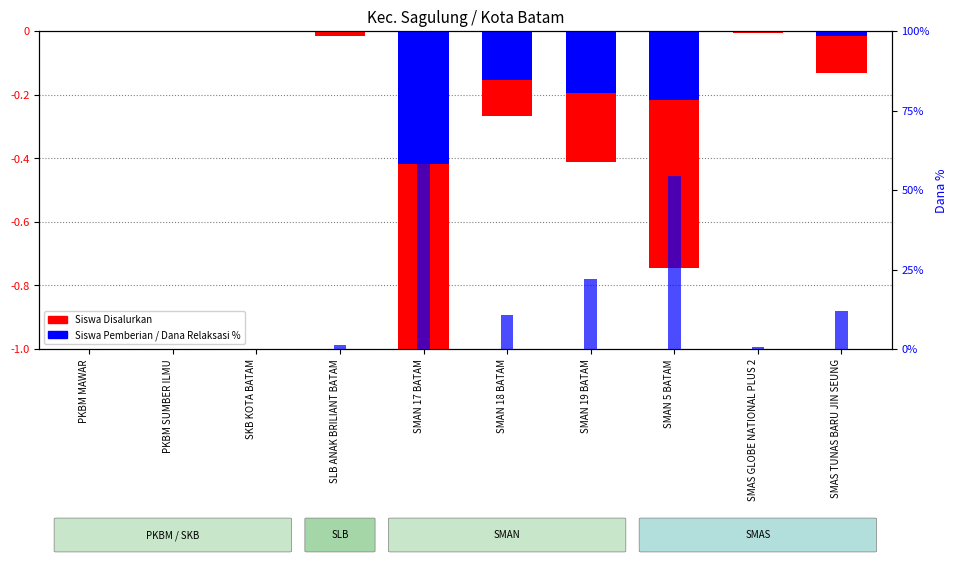

Which category has the lowest value across all series?

SMAN 17 BATAM